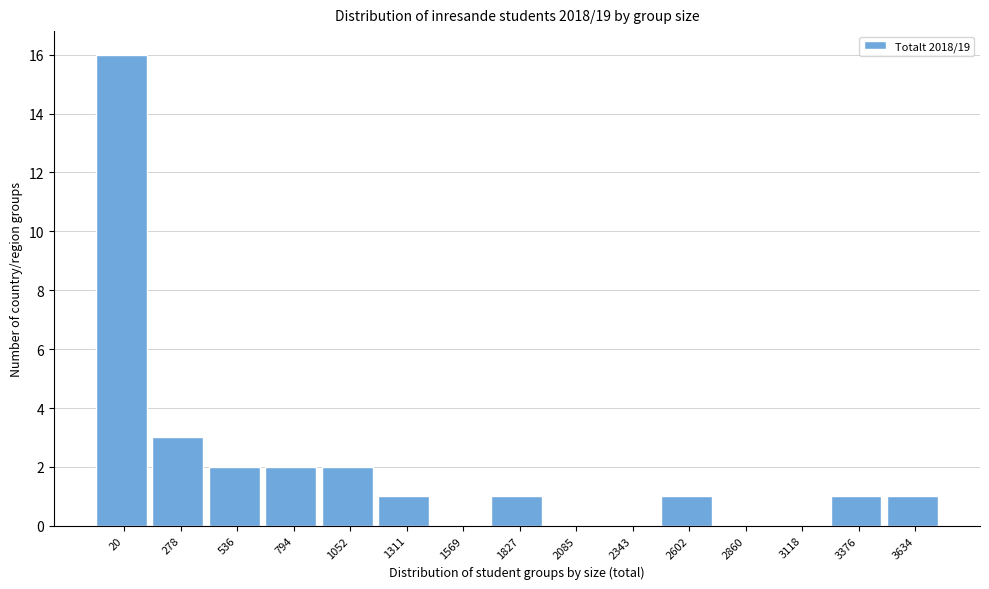

Reading left to right, extract all data points from this chart.

20=16	278=3	536=2	794=2	1052=2	1311=1	1569=0	1827=1	2085=0	2343=0	2602=1	2860=0	3118=0	3376=1	3634=1